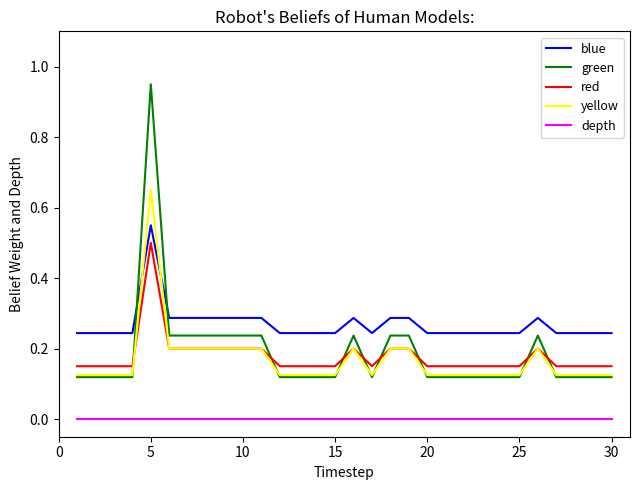

Which series has the widest spread of values?

green